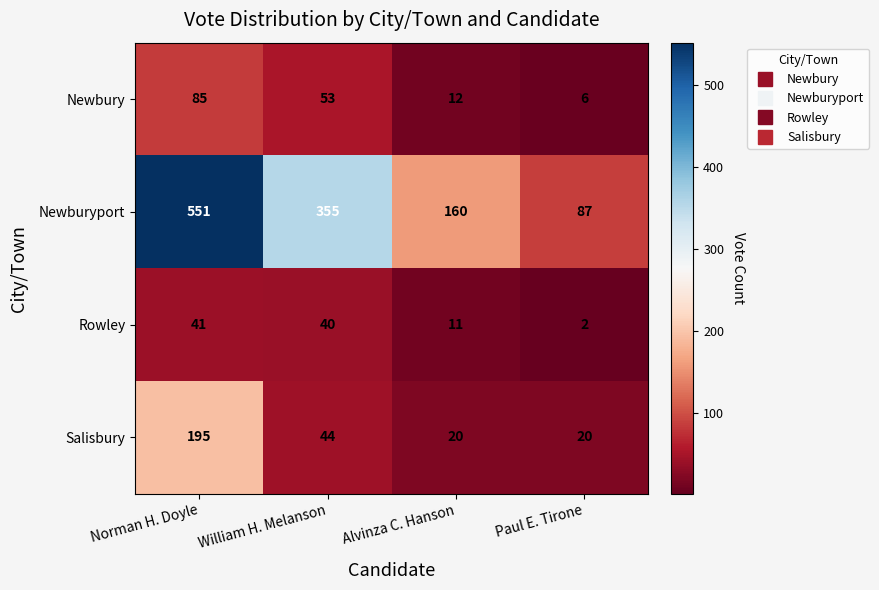

The value of Rowley at William H. Melanson is 40. True or false?

True